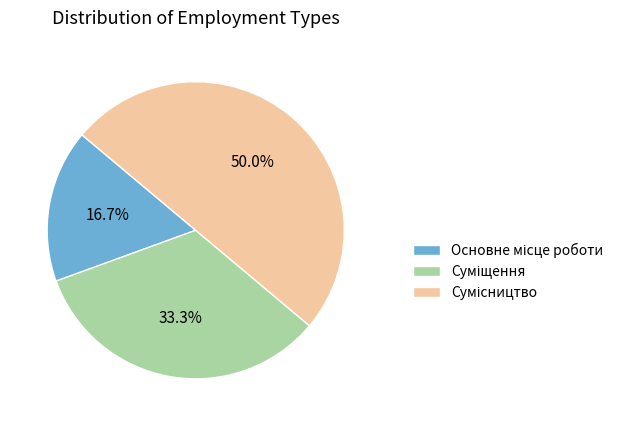

The Сумісництво slice represents 37% of the pie. True or false?

False